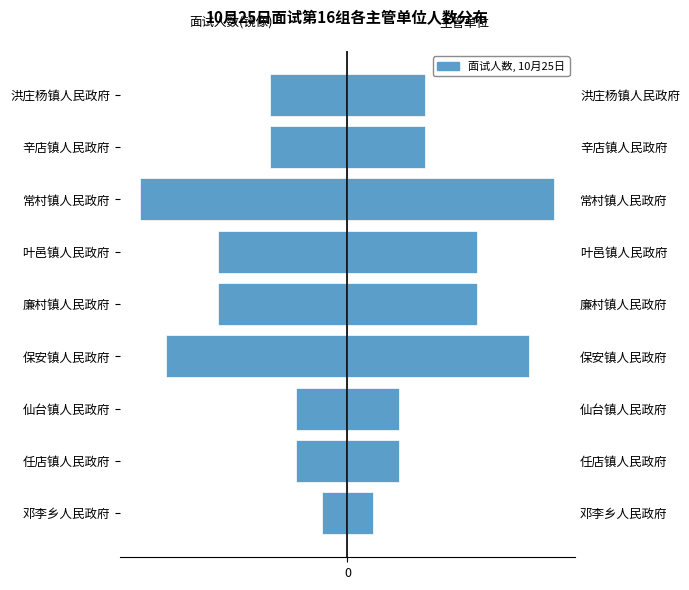

How many data points in 面试人数(左) are less than -3?

4